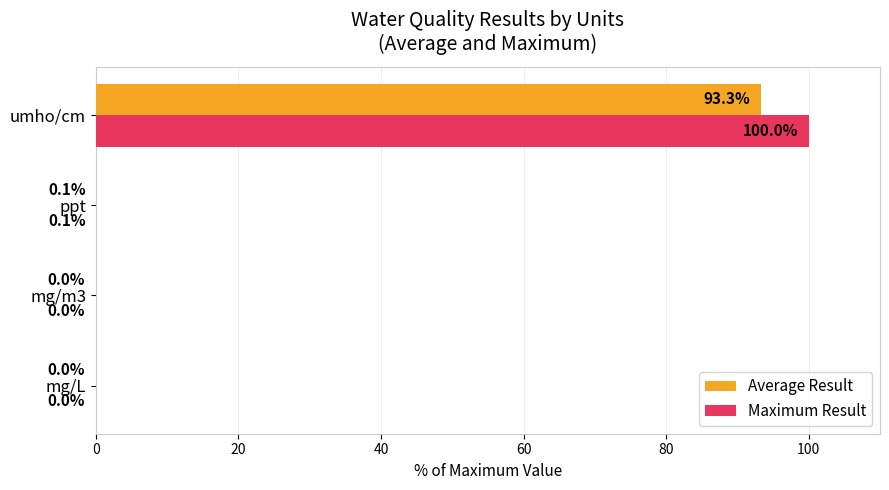

True or false: Maximum Result has a value of 51.8 at umho/cm.

False